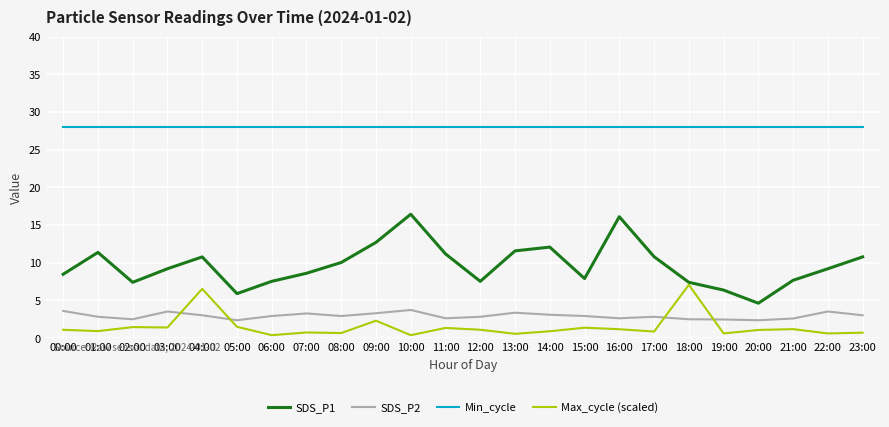

What is the spread (max minus min) of values at 20:00?

26.9